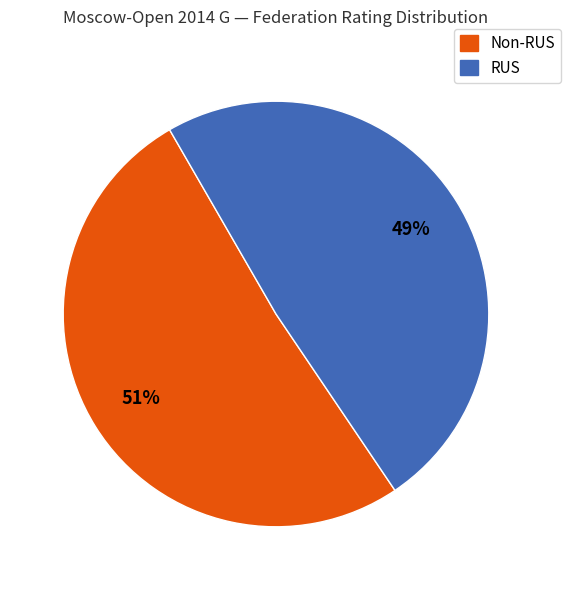

Is there any slice that represents more than half of the pie?

Yes